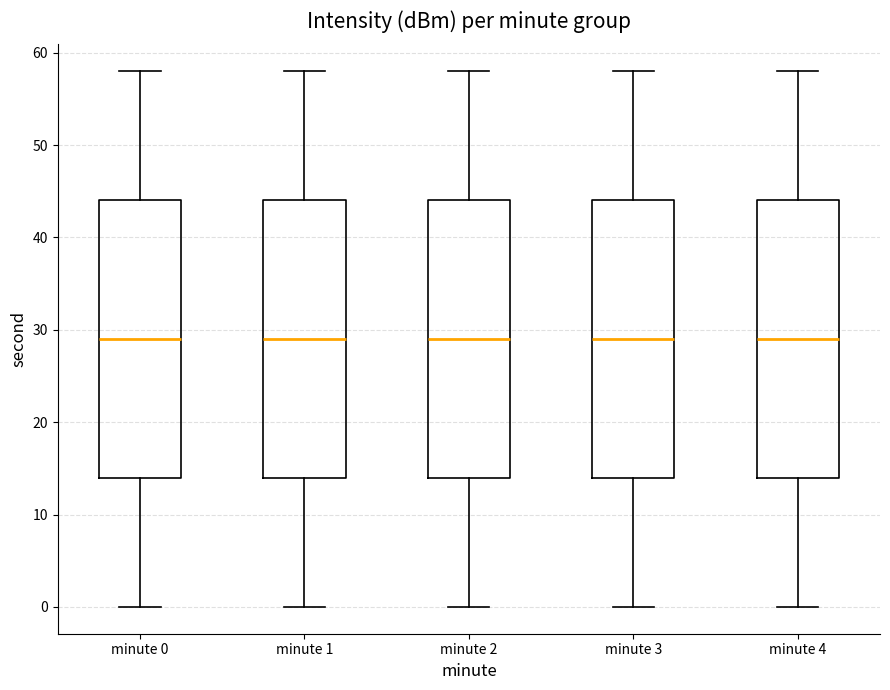

Reading left to right, read every box against the y-axis: the position of its median line, the range the box covers, and the ends of its whiskers. The values are not printed on the chart, so give them approximately, as read against the axis.

minute 0: median 29, box 14 to 44, whiskers 0 to 58
minute 1: median 29, box 14 to 44, whiskers 0 to 58
minute 2: median 29, box 14 to 44, whiskers 0 to 58
minute 3: median 29, box 14 to 44, whiskers 0 to 58
minute 4: median 29, box 14 to 44, whiskers 0 to 58